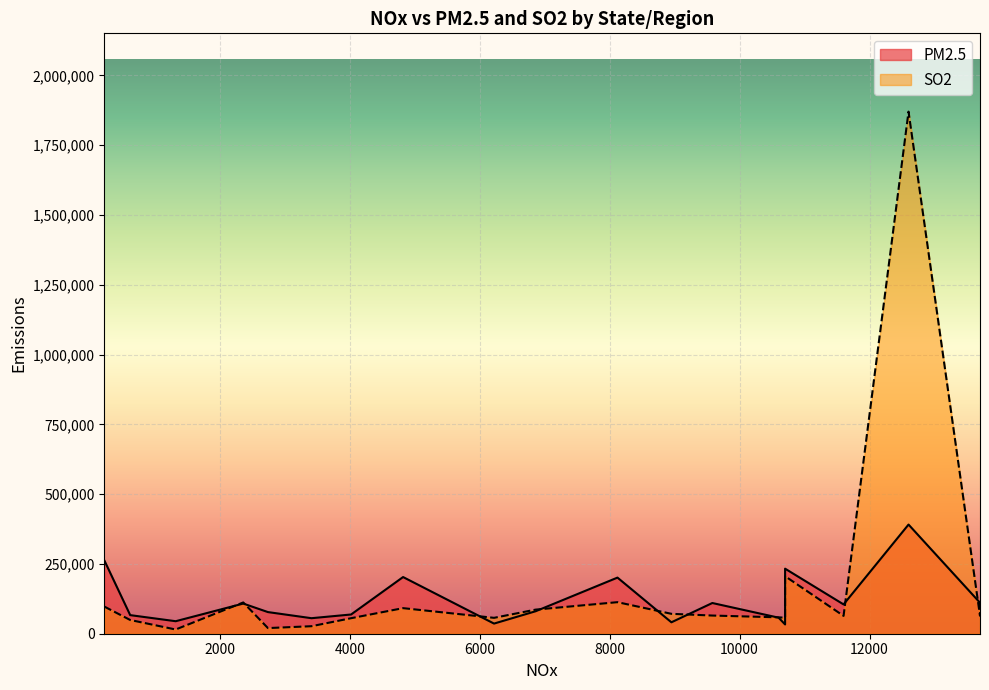

True or false: PM2.5 and SO2 cross at least once.

True